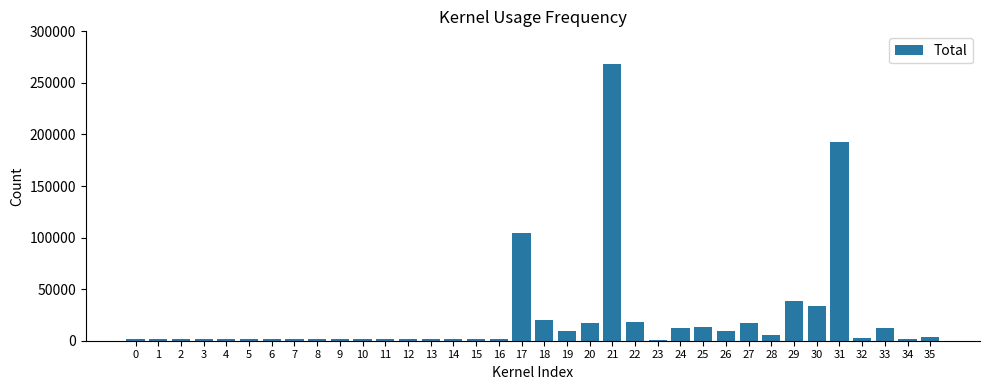

What is the change in value from 9 to 21?

+266381.8